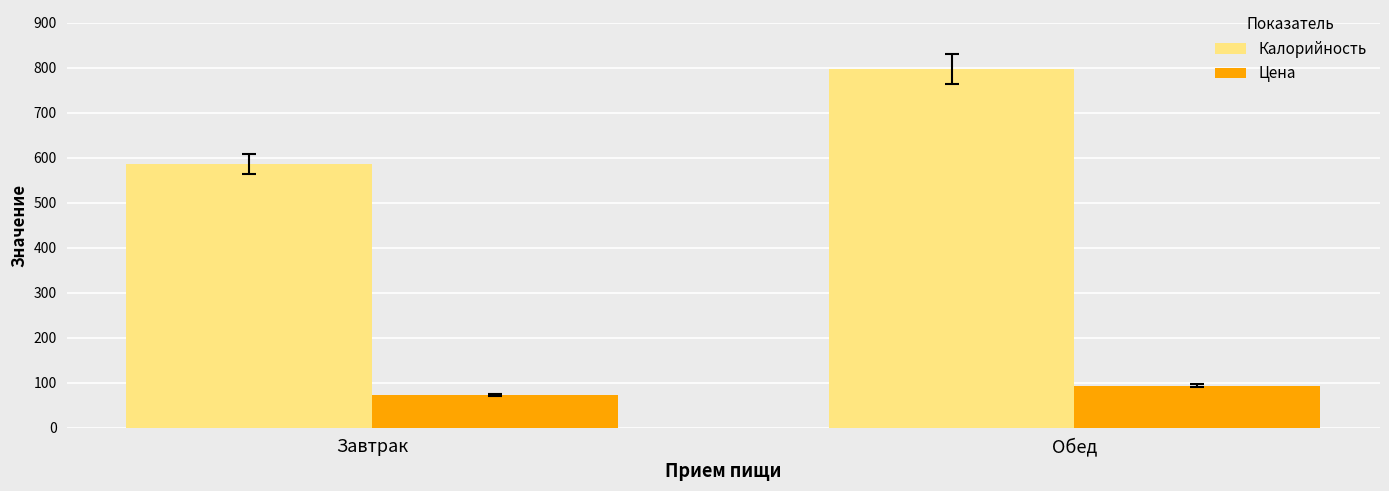

The value of Цена at Обед is 58.0. True or false?

False